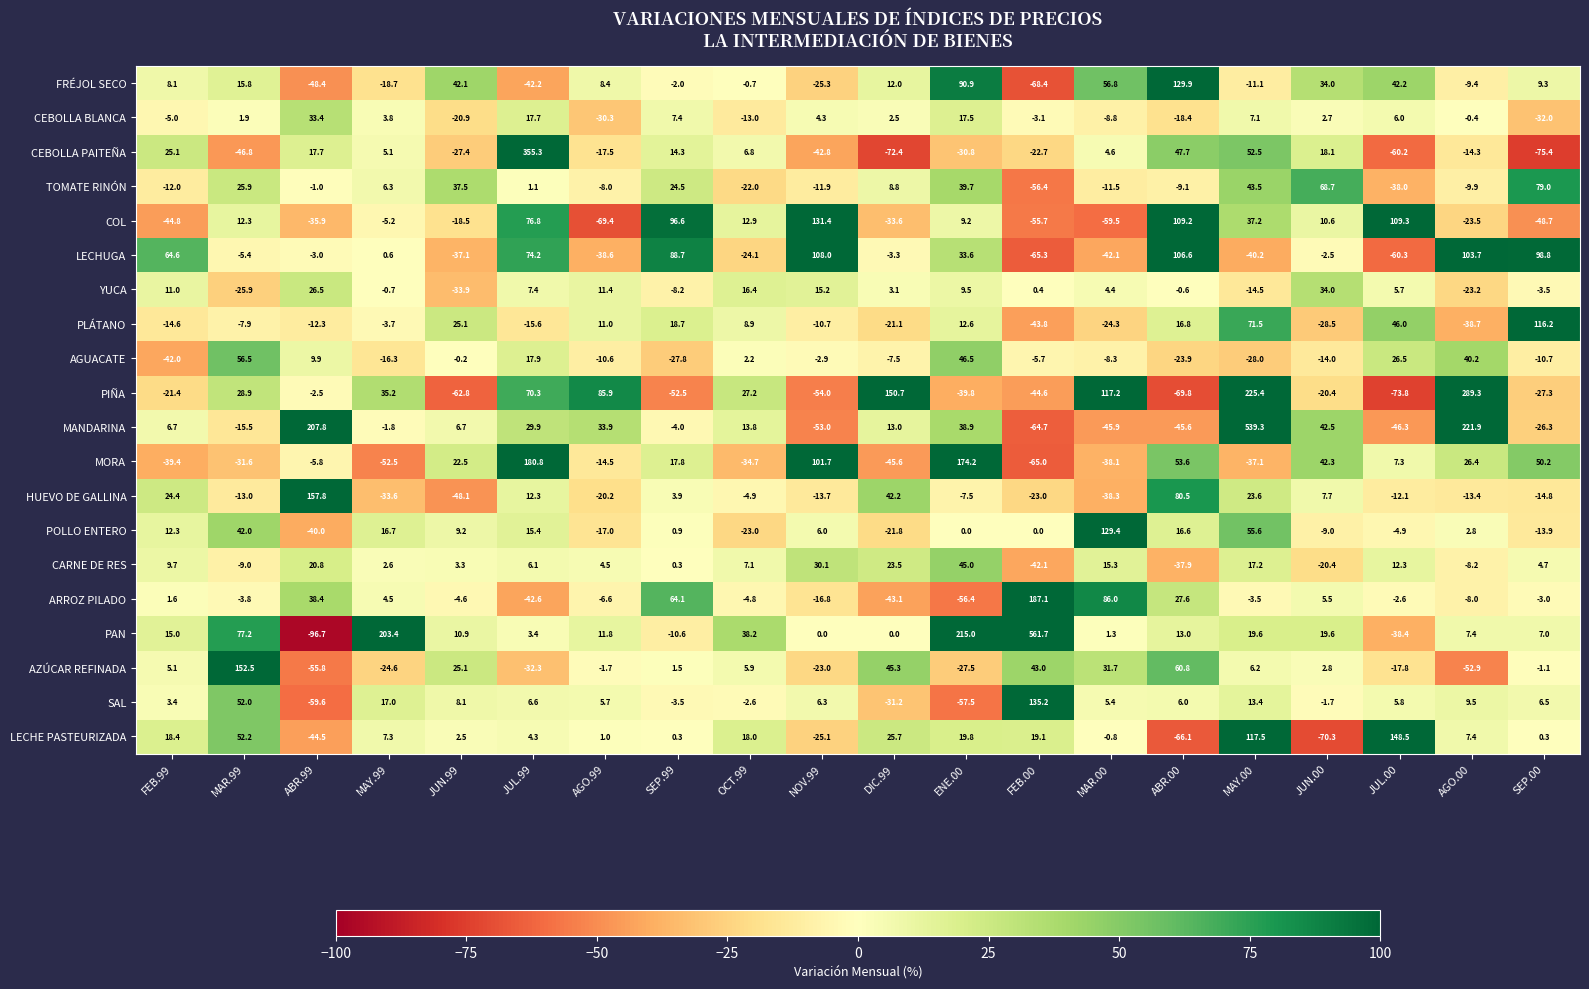

What is the difference between the highest and lowest values at JUL.99?

397.9